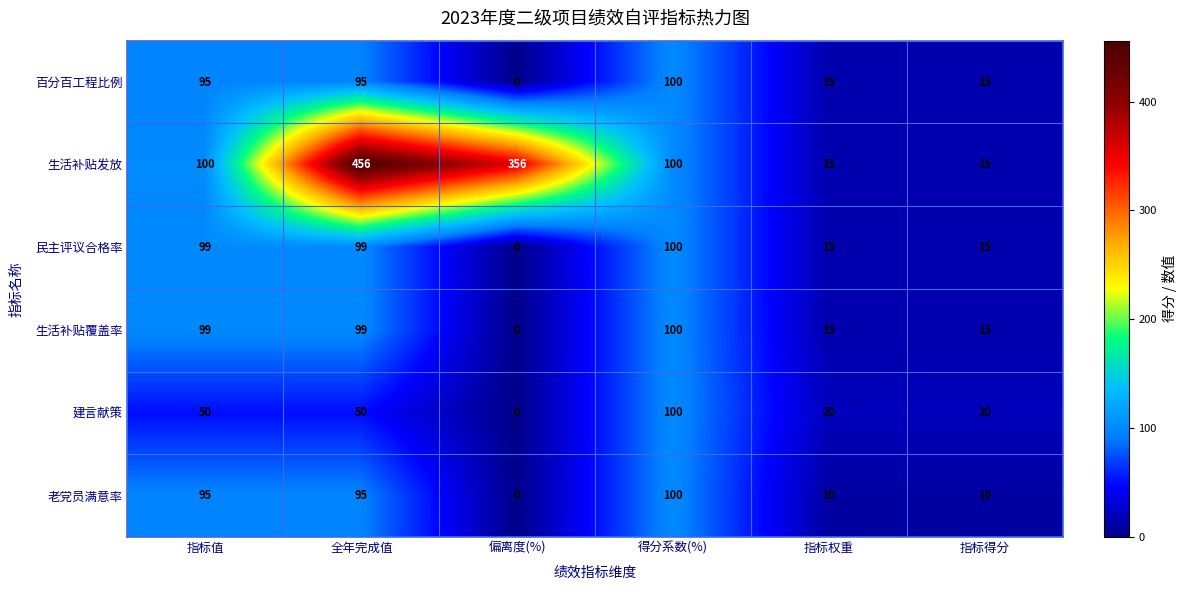

What is the sum of the 生活补贴覆盖率 values at 指标得分 and 指标值?

114